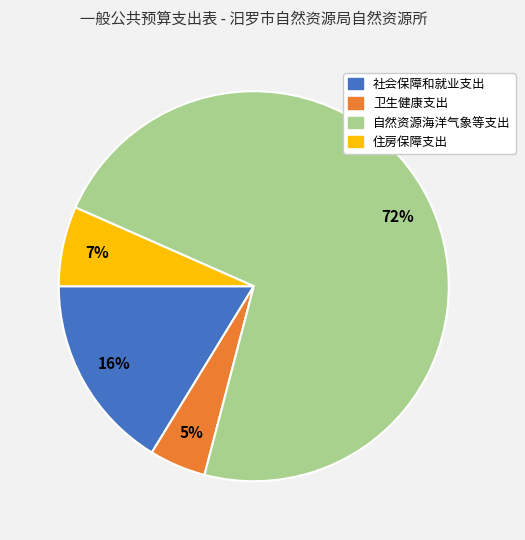

To the nearest percent, what portion does 住房保障支出 represent?

7%